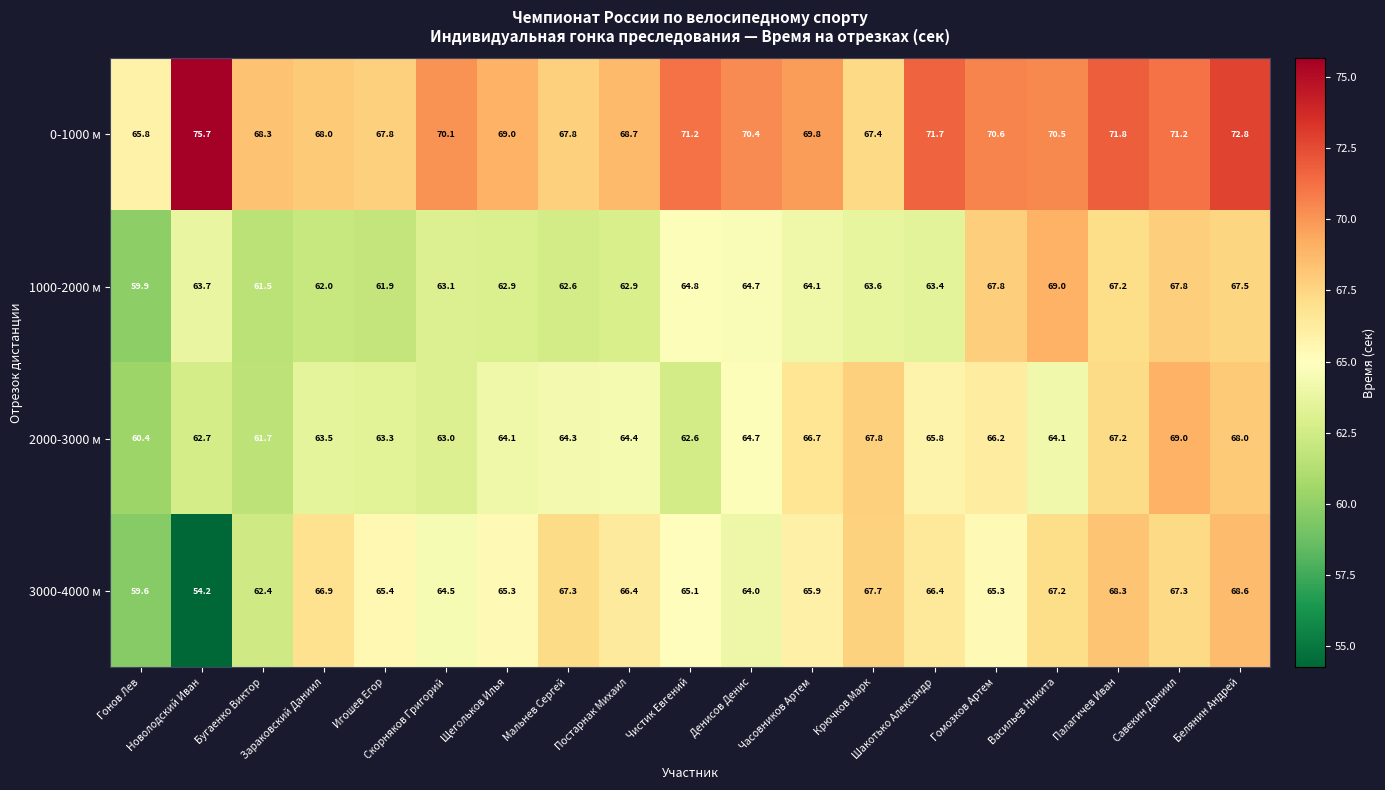

What is the difference between the second highest and minimum values in the 3000-4000 м series?

14.1